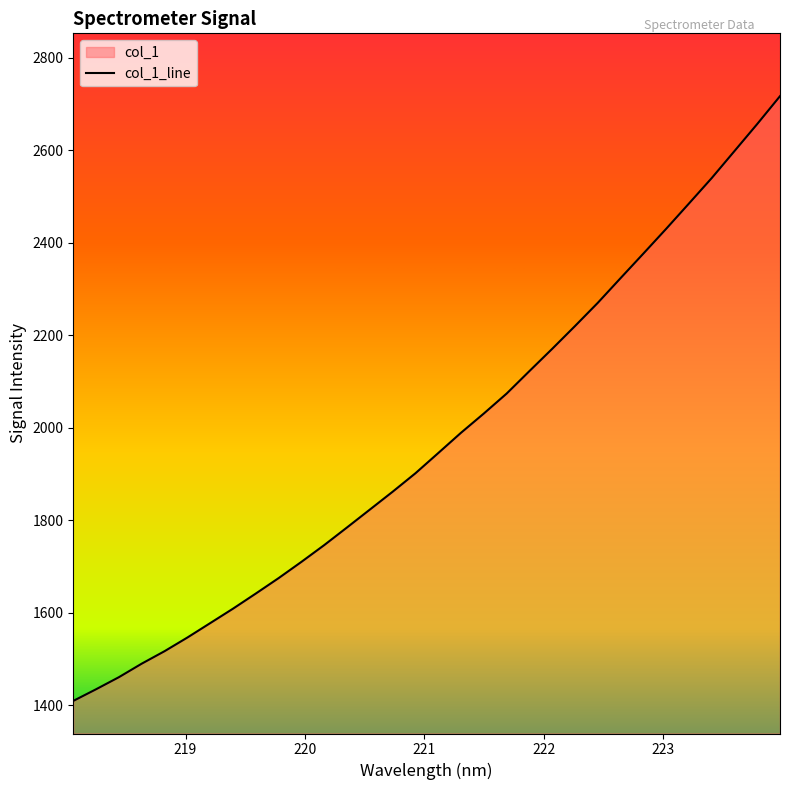

What is the ratio of the value at 223.5987 to the value at 218.8244?

1.7